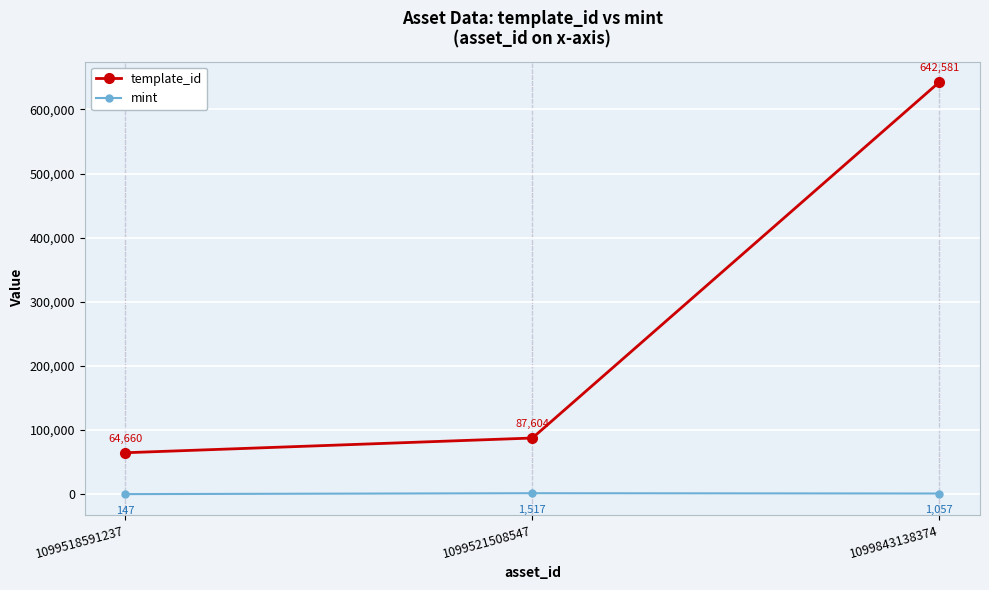

At 1099843138374, list the series in order from smallest to largest.

mint, template_id